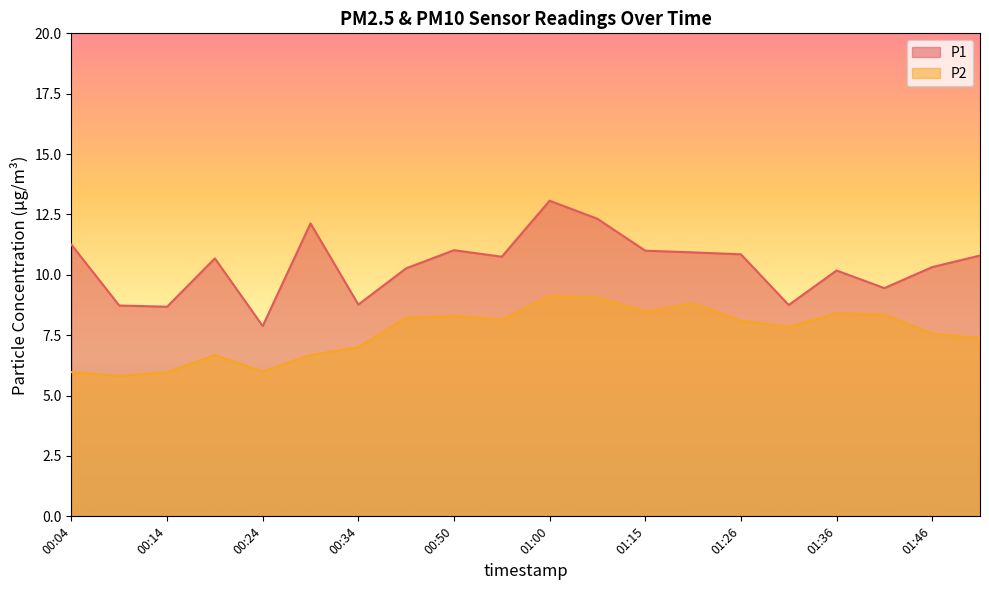

How many interior local peaks does the P1 series have?

5